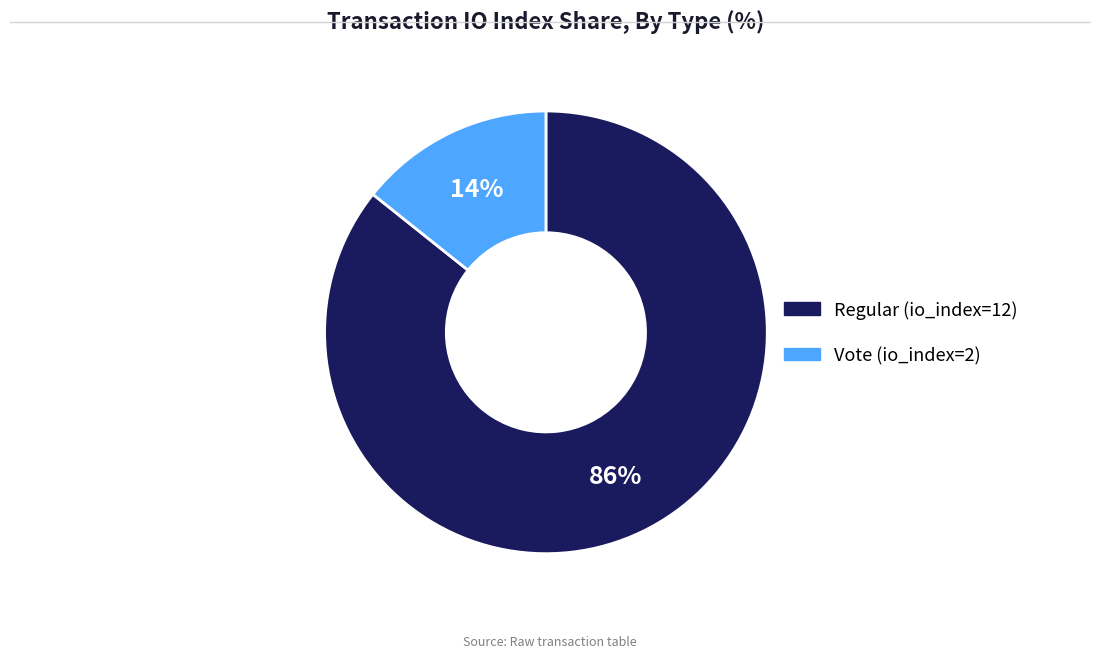

True or false: Vote (io_index=2) accounts for 5% of the total.

False